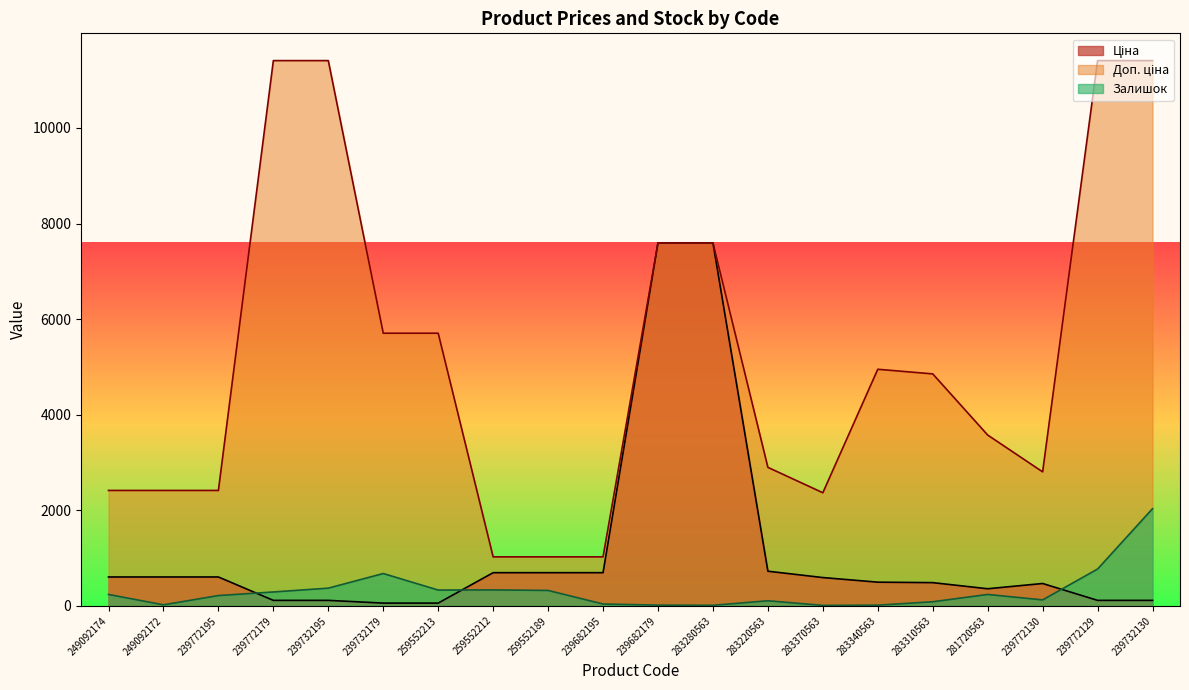

Is it true that Залишок equals 770.0 at 239772129?

True